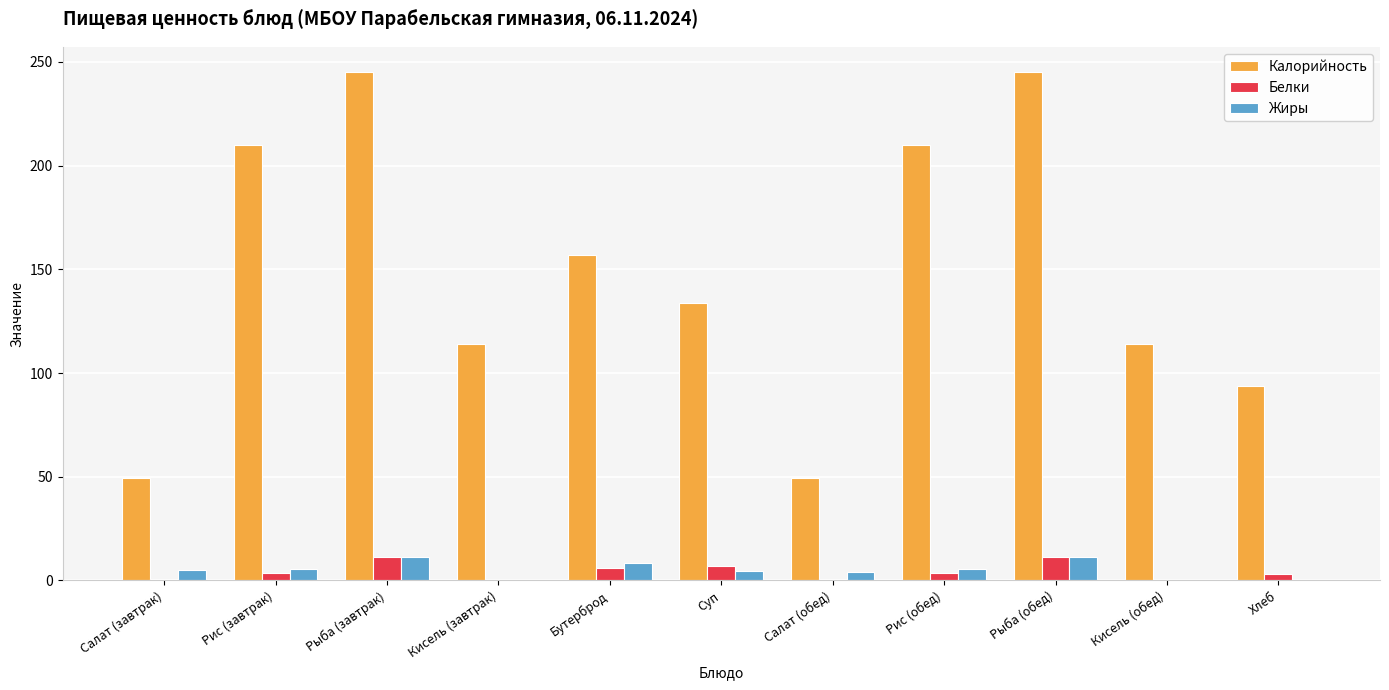

What is the sum of all Калорийность values?

1620.2